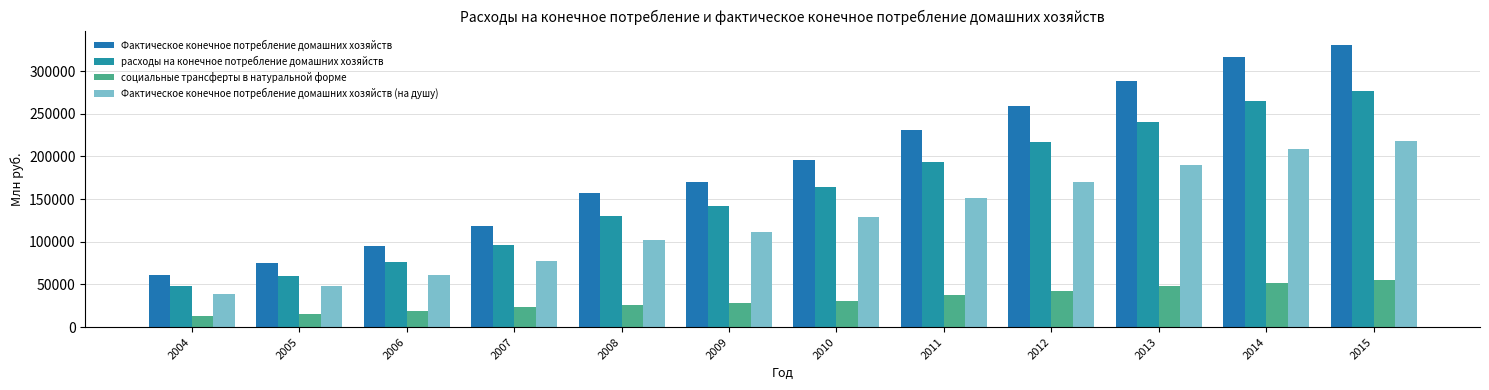

True or false: Фактическое конечное потребление домашних хозяйств (на душу) has a value of 111619.6 at 2009.

True